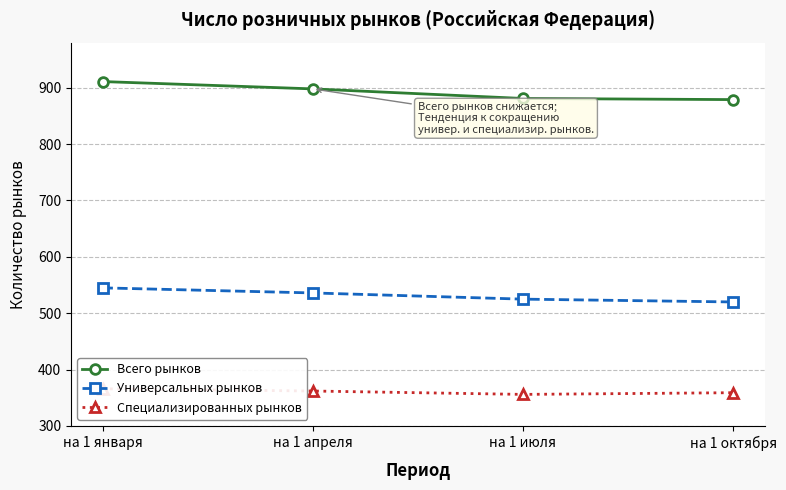

How many Специализированных рынков values are between 359 and 366?

3